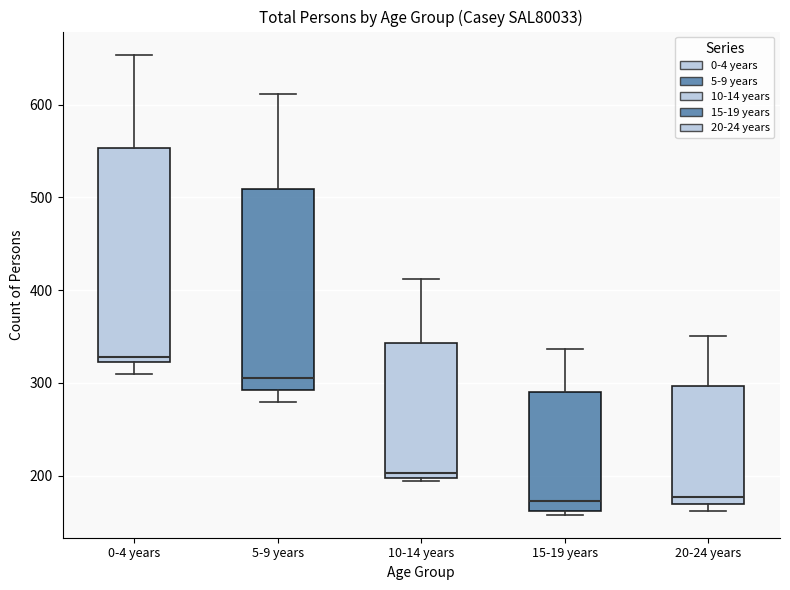

Reading left to right, transcribe this box plot: for each box, give where its median line is, the range the box spans, and where its two whiskers end, as read against the y-axis. The values are not printed on the chart, so give them approximately, as read against the axis.

0-4 years: median 330, box 320 to 550, whiskers 310 to 650
5-9 years: median 310, box 290 to 510, whiskers 280 to 610
10-14 years: median 200 (just above the box's lower edge), box 200 to 340, whiskers 190 to 410
15-19 years: median 170, box 160 to 290, whiskers 160 (just below the box's lower edge) to 340
20-24 years: median 180, box 170 to 300, whiskers 160 to 350